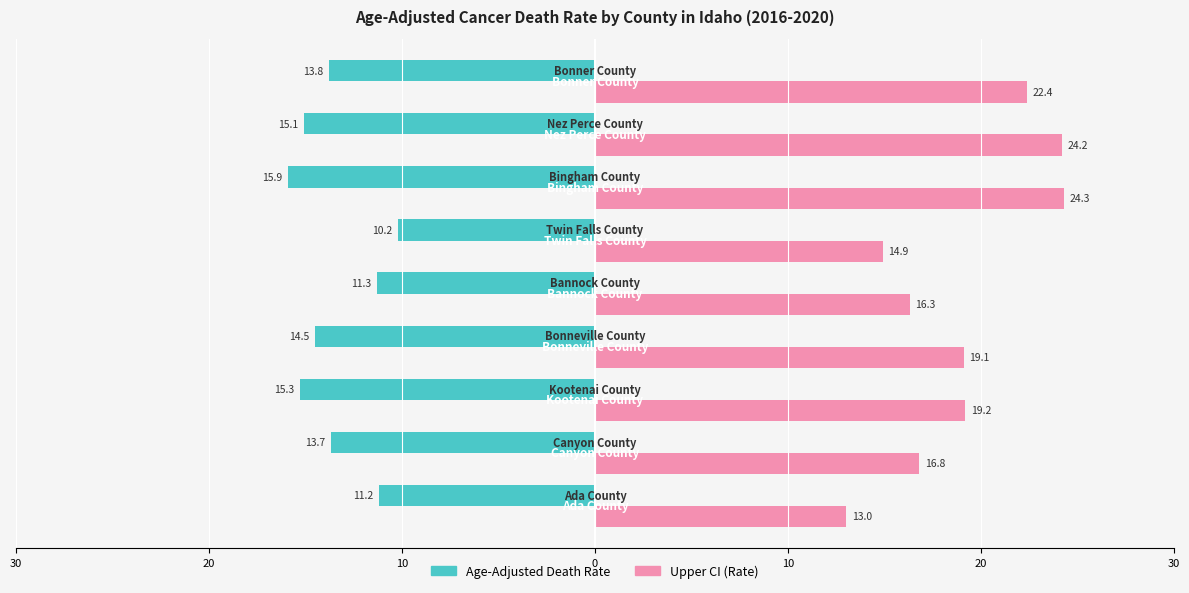

What are all the series names shown in the legend?

Age-Adjusted Death Rate, Upper CI (Rate)